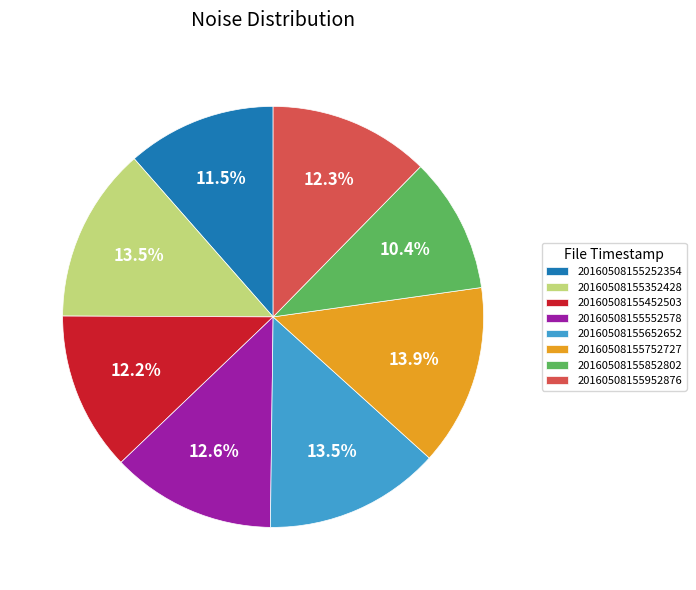

Which slice is the smallest?

20160508155852802